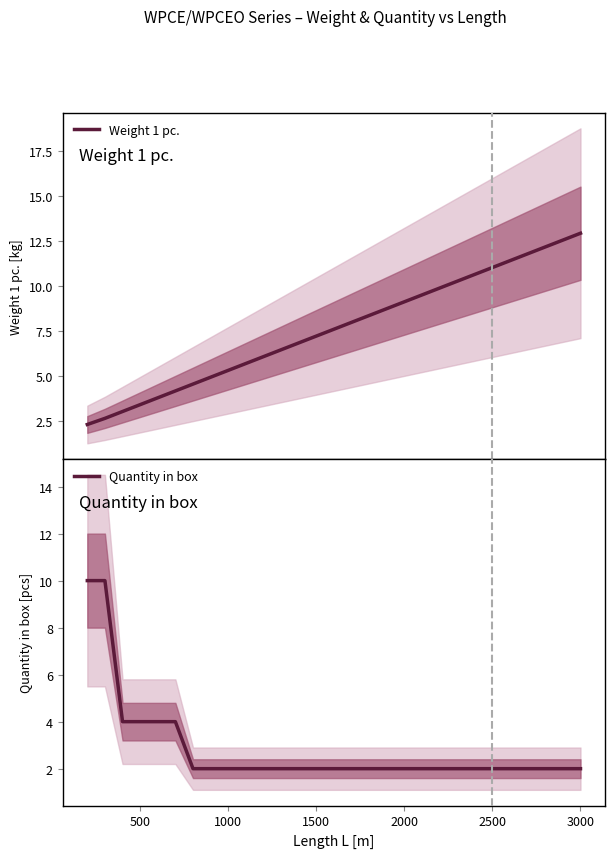

List the series in order of their overall mean, highest first.

Weight 1 pc., Quantity in box